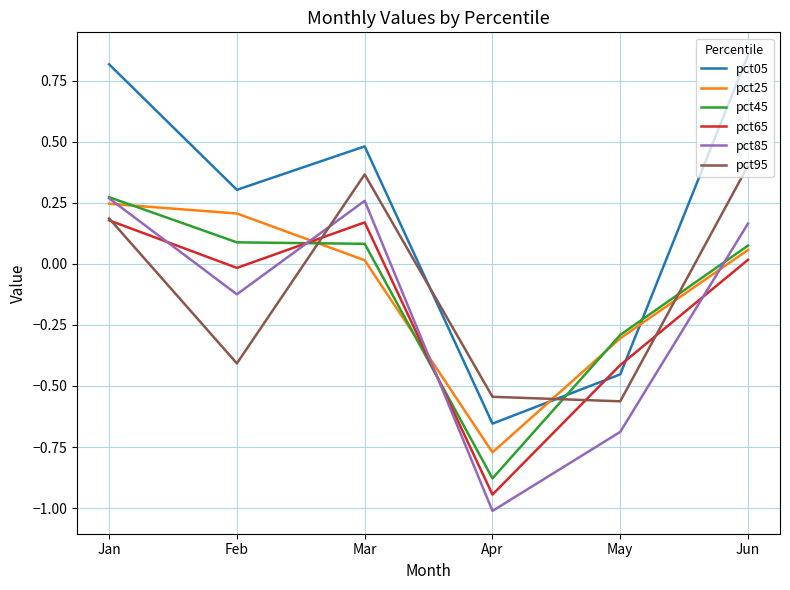

Is the value of pct45 at May greater than the value of pct65 at Jan?

No